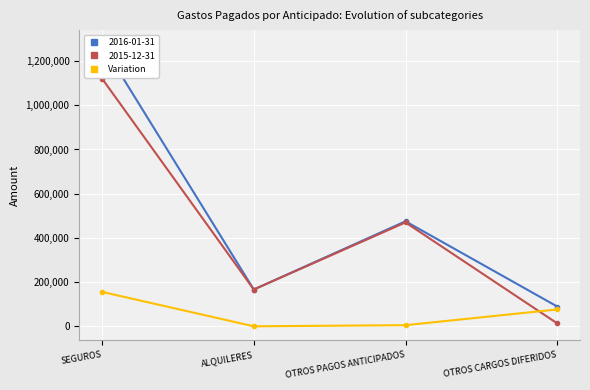

Which has a higher value, SEGUROS or OTROS PAGOS ANTICIPADOS?

SEGUROS